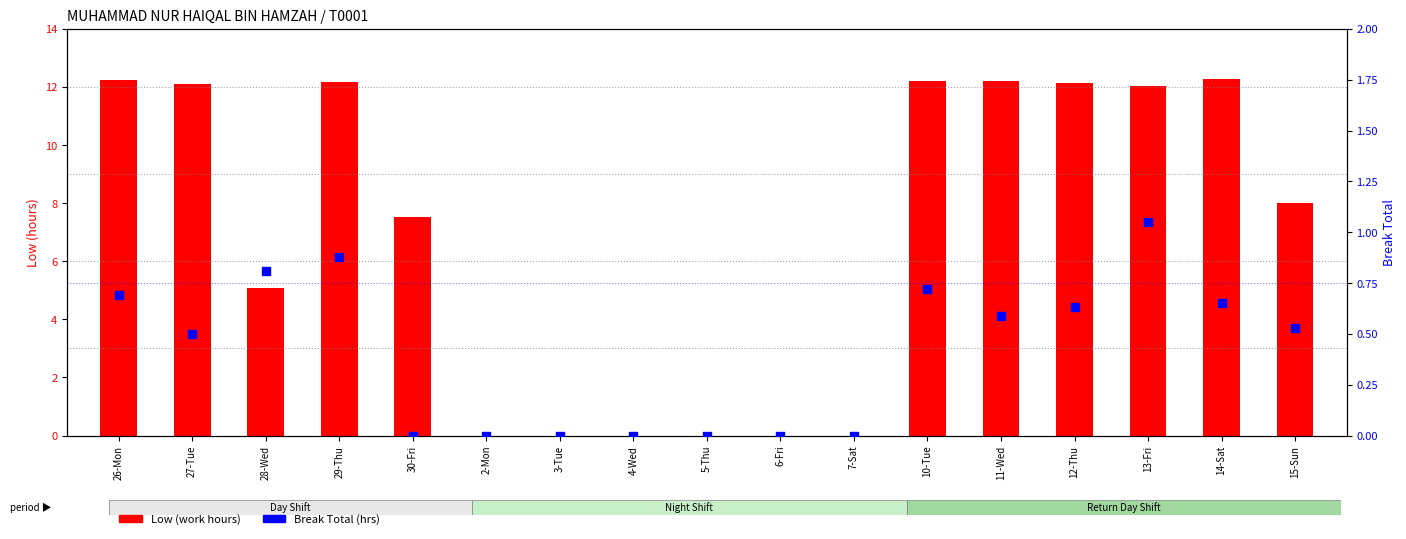

Is the value of Break Total (hrs) at 15-Sun greater than the value of Low (work hours) at 11-Wed?

No